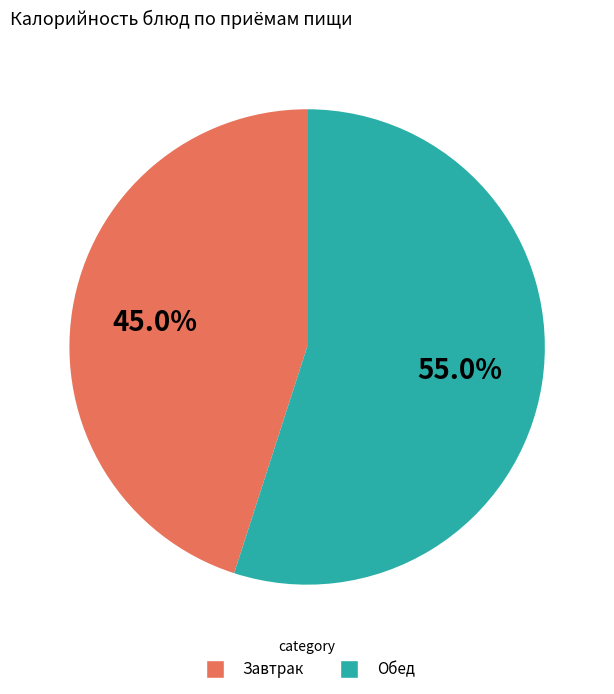

Does any single category account for the majority?

Yes